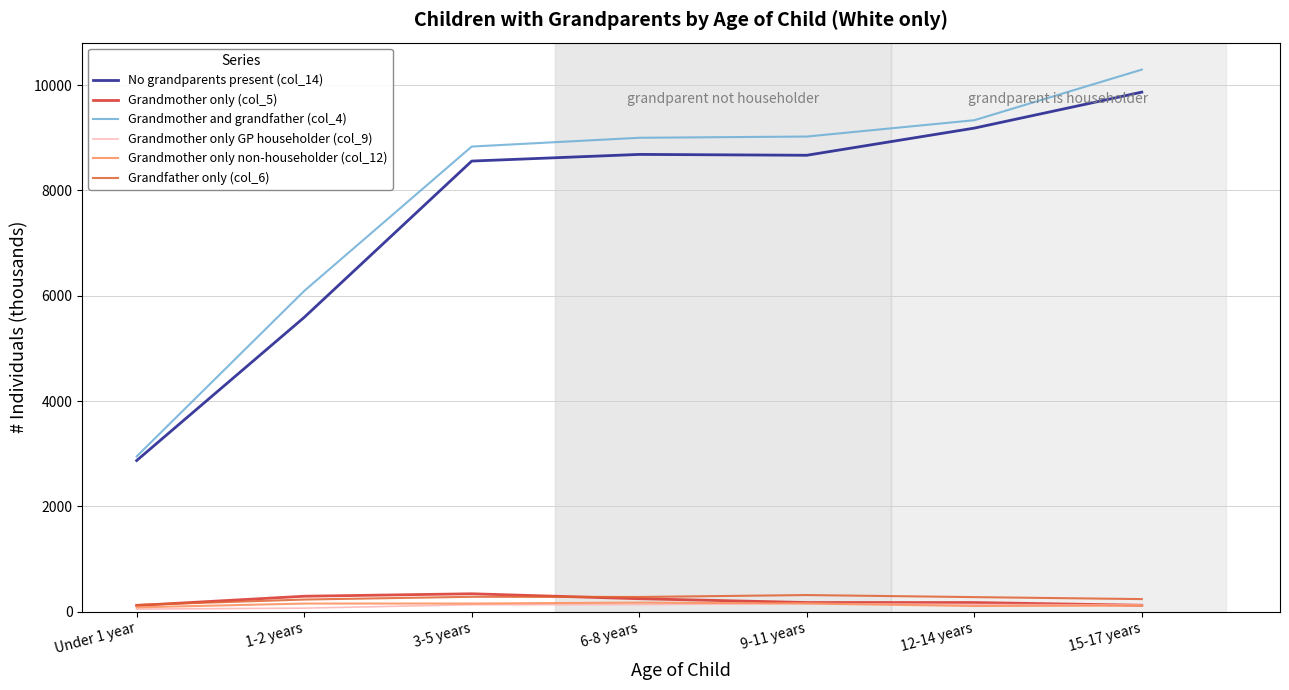

What is the highest value of the No grandparents present (col_14) series?

9865.8